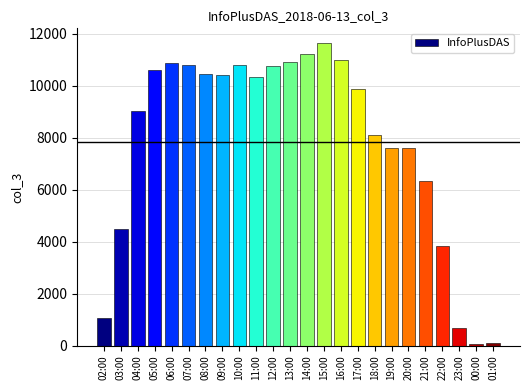

How many values are below 10327?

12